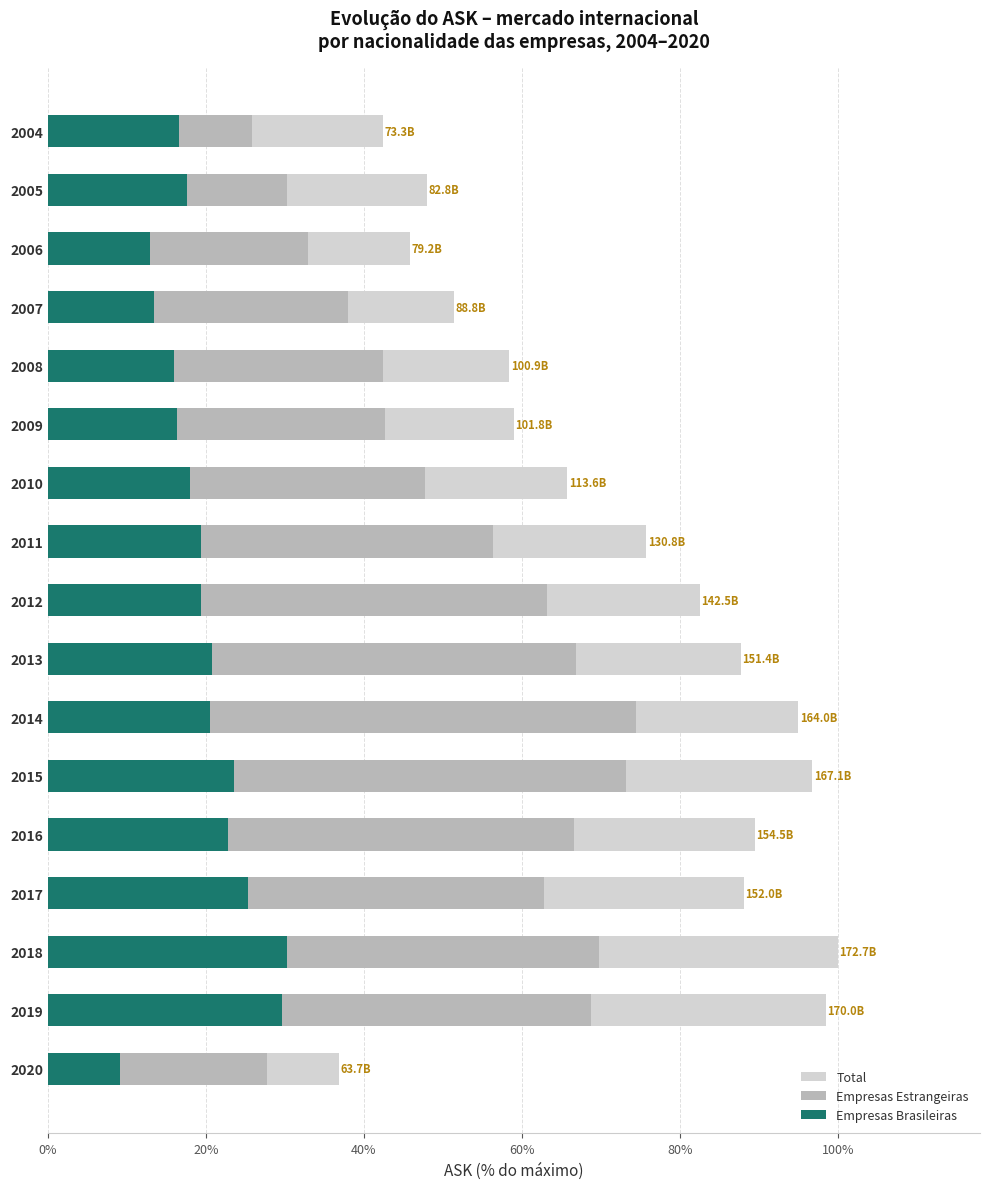

At how many categories does at least one series exceed 0?

17